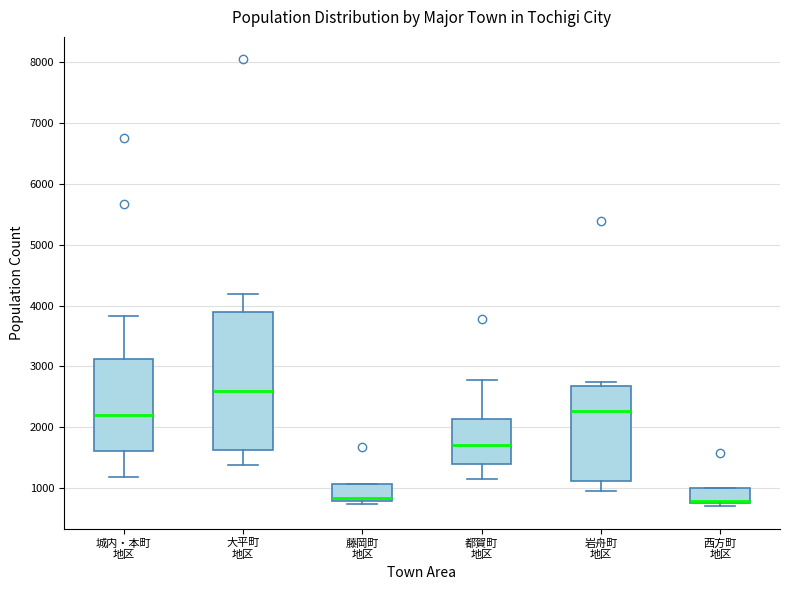

Which box has the highest median line?

大平町 地区